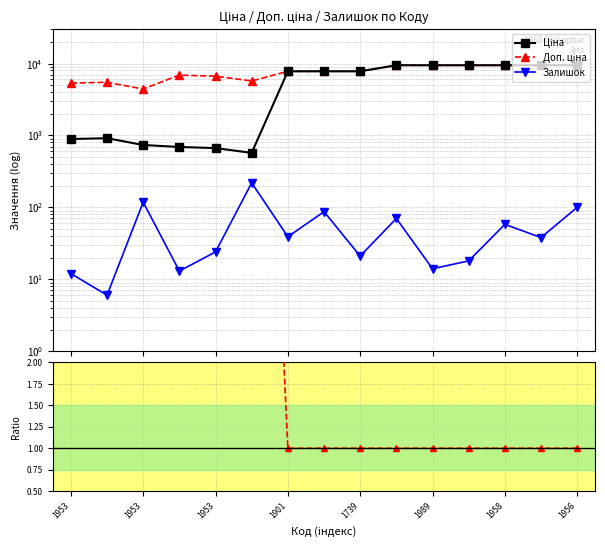

How many data points does each series have?

15